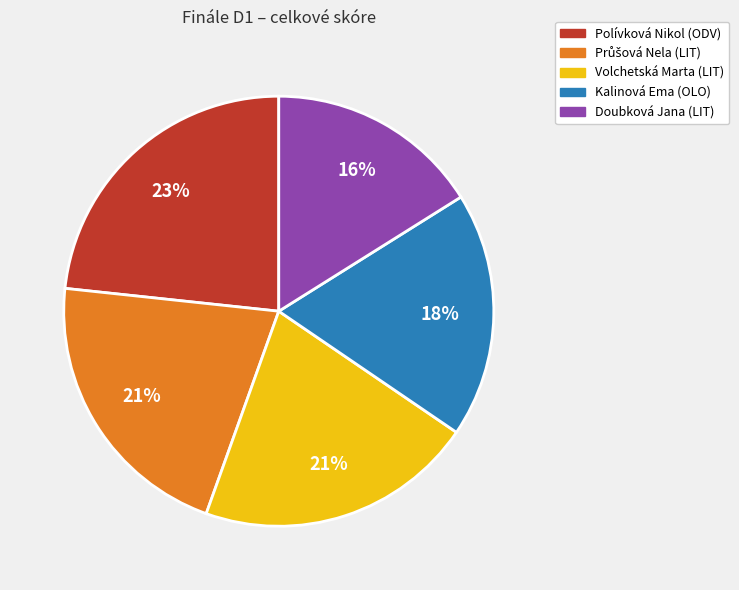

How many slices are in this pie chart?

5